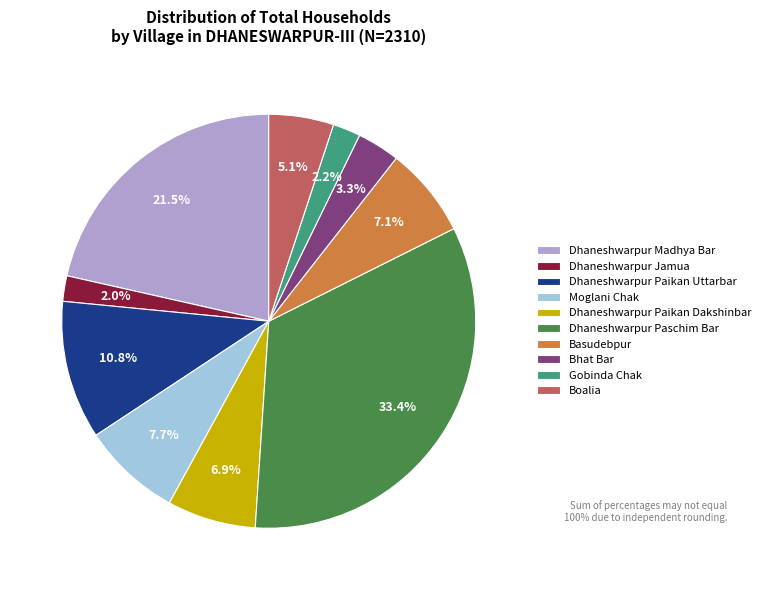

Which category has the biggest portion of the pie?

Dhaneshwarpur Paschim Bar